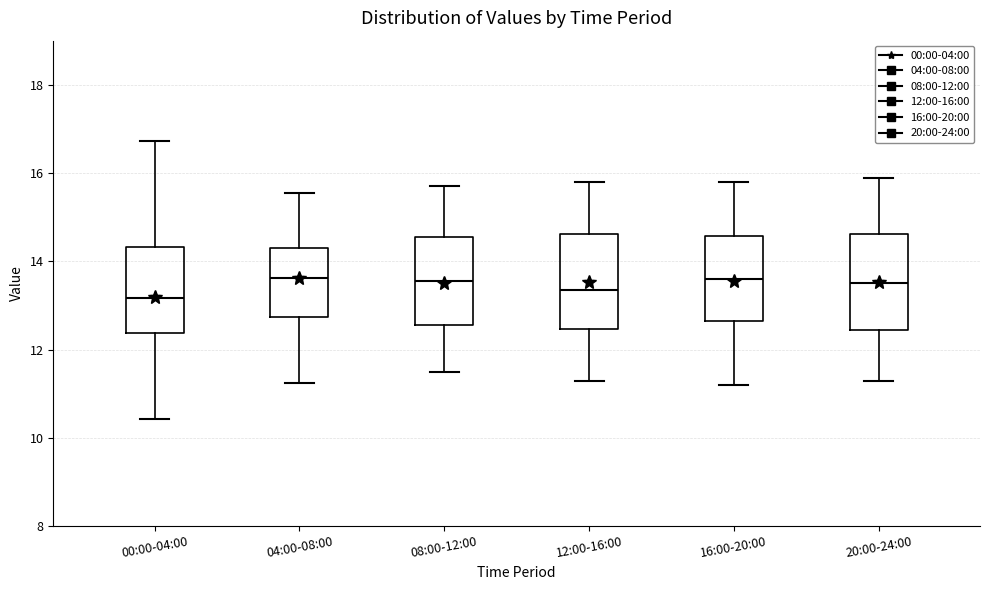

Where does the median line of the box for 12:00-16:00 sit on the y-axis? The values are not printed on the chart, so give them approximately, as read against the axis.

13.4